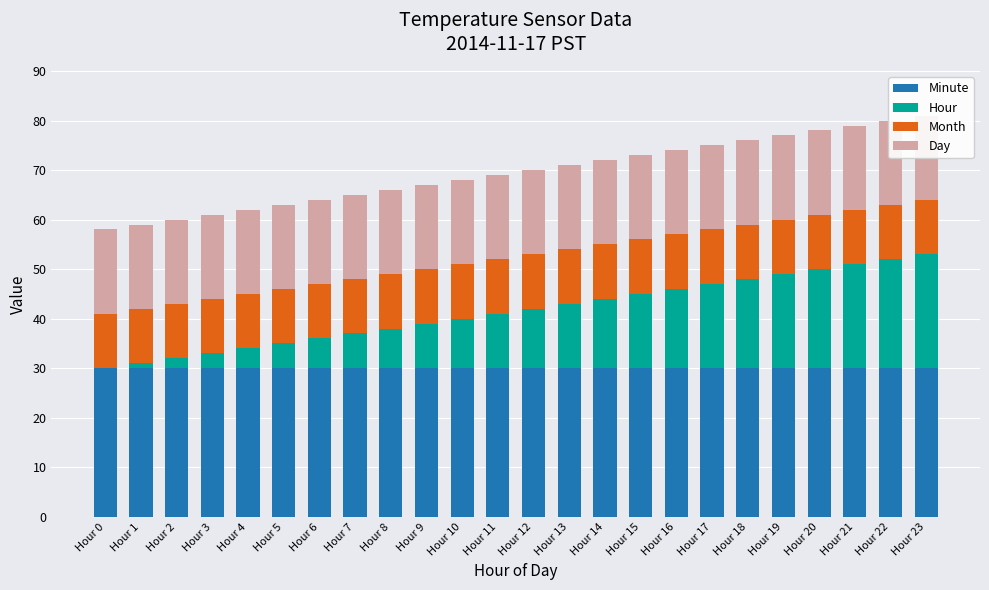

How many bars are there in each group?

4